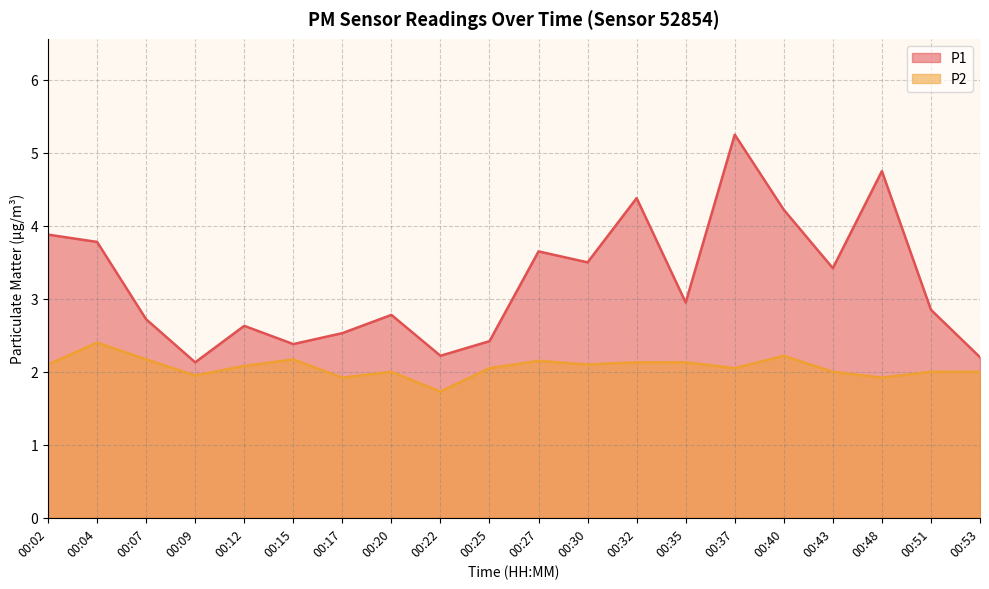

True or false: P1 and P2 intersect in this chart.

False